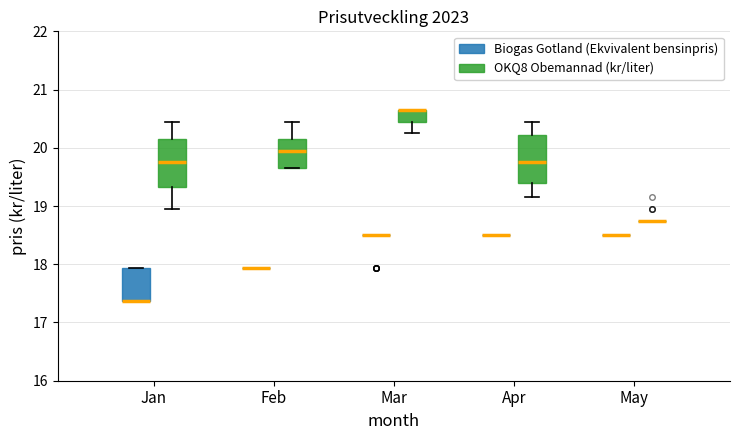

Reading left to right, read every box against the y-axis: the position of its median line, the range the box covers, and the ends of its whiskers. The values are not printed on the chart, so give them approximately, as read against the axis.

Jan (Biogas Gotland (Ekvivalent bensinpris)): median 17.4 (drawn on the box's lower edge), box 17.4 to 17.9, whiskers 17.4 to 17.9
Jan (OKQ8 Obemannad (kr/liter)): median 19.8, box 19.3 to 20.2, whiskers 19.0 to 20.5
Feb (Biogas Gotland (Ekvivalent bensinpris)): box collapsed to a line at 17.9, whiskers 17.9 to 17.9
Feb (OKQ8 Obemannad (kr/liter)): median 20.0, box 19.7 to 20.2, whiskers 19.7 to 20.5
Mar (Biogas Gotland (Ekvivalent bensinpris)): box collapsed to a line at 18.5, whiskers 18.5 to 18.5
Mar (OKQ8 Obemannad (kr/liter)): median 20.7 (drawn on the box's upper edge), box 20.5 to 20.7, whiskers 20.3 to 20.7
Apr (Biogas Gotland (Ekvivalent bensinpris)): box collapsed to a line at 18.5, whiskers 18.5 to 18.5
Apr (OKQ8 Obemannad (kr/liter)): median 19.8, box 19.4 to 20.2, whiskers 19.2 to 20.5
May (Biogas Gotland (Ekvivalent bensinpris)): box collapsed to a line at 18.5, whiskers 18.5 to 18.5
May (OKQ8 Obemannad (kr/liter)): box collapsed to a line at 18.8, whiskers 18.8 to 18.8